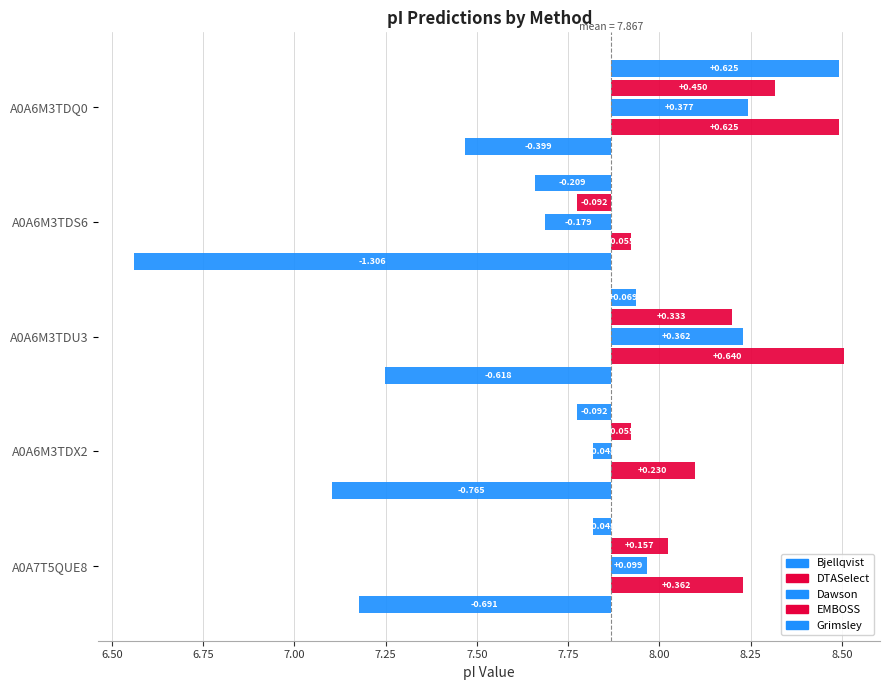

The Bjellqvist series shows 7.7 at A0A6M3TDS6. True or false?

True